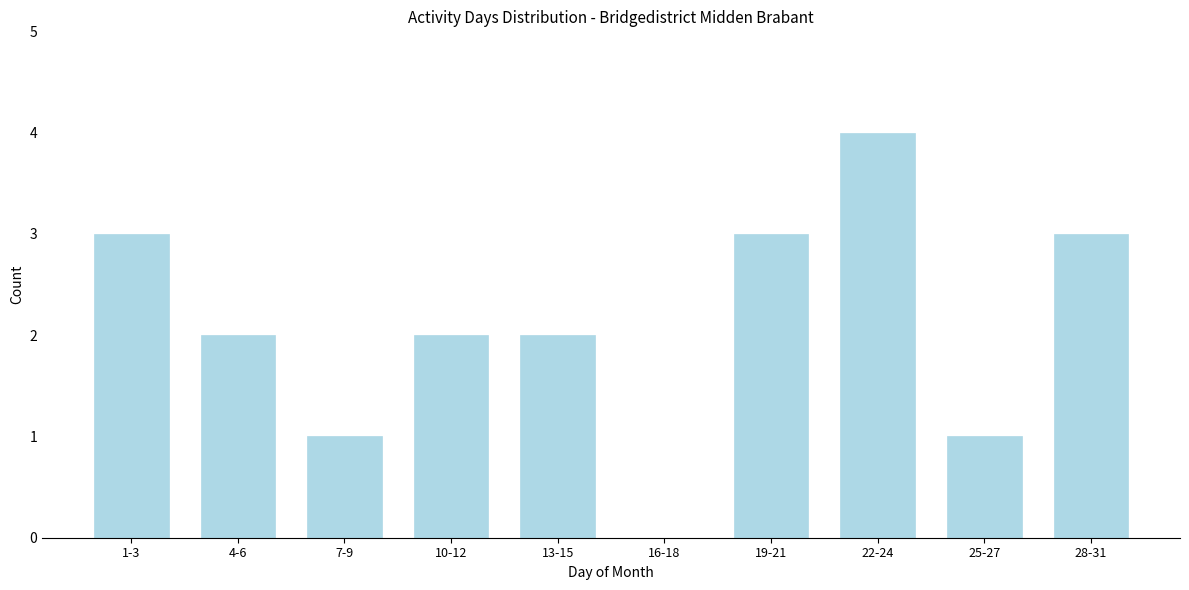

Reading right to left, extract all data points from this chart.

28-31=3	25-27=1	22-24=4	19-21=3	16-18=0	13-15=2	10-12=2	7-9=1	4-6=2	1-3=3